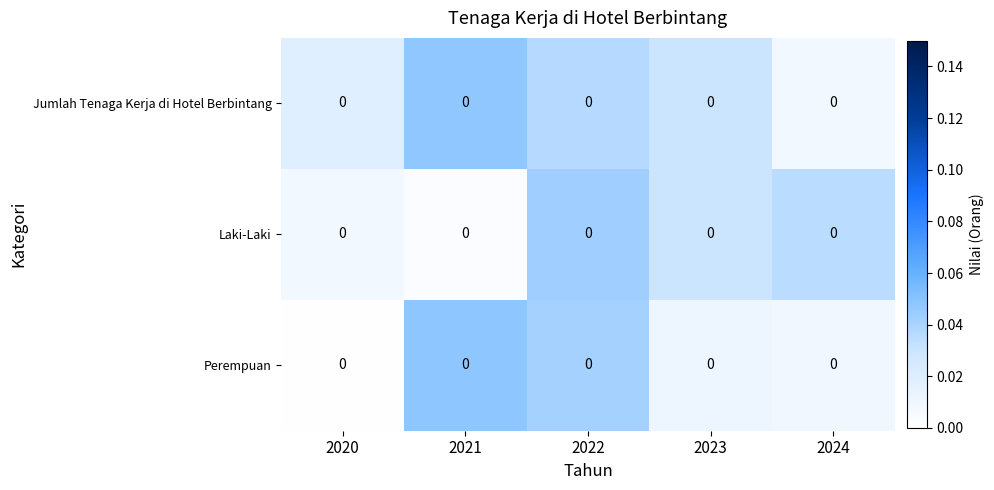

At which category is the sum across all series the highest?

2022